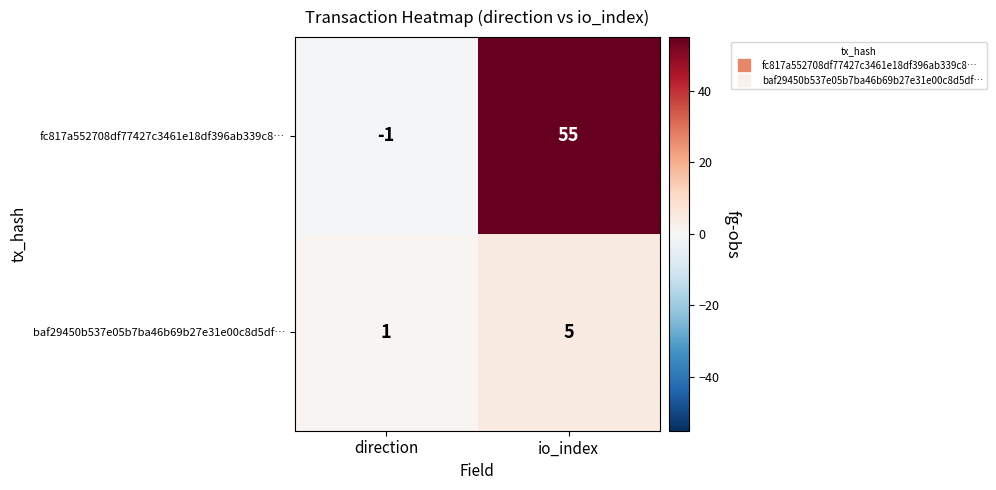

At which category is the sum across all series the highest?

io_index